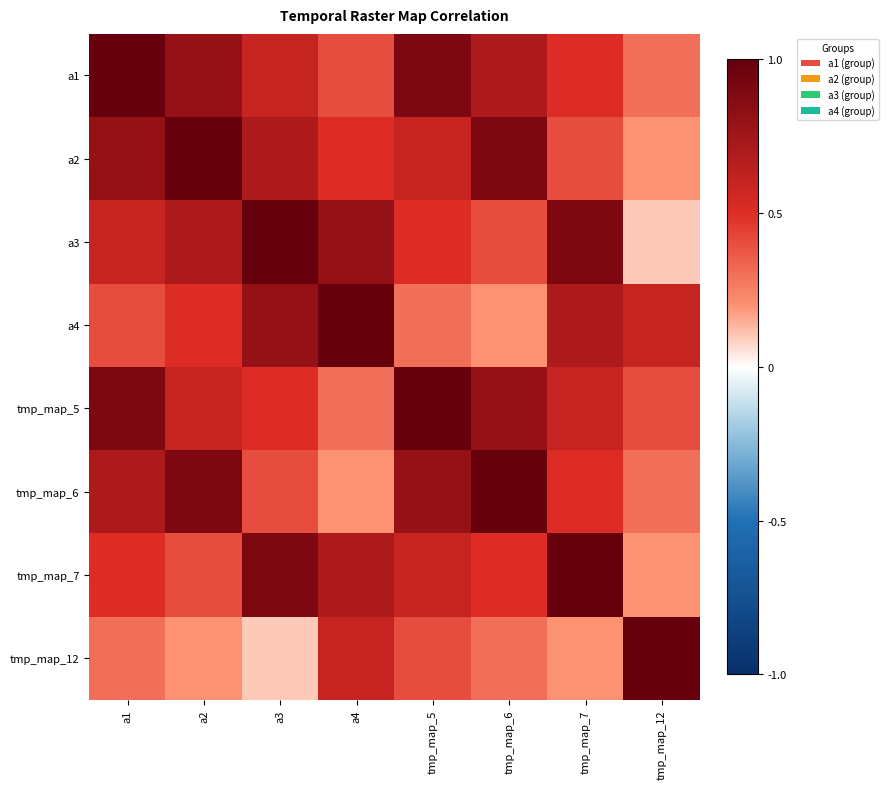

At a1, list the series in order from largest to smallest.

a1, tmp_map_5, a2, tmp_map_6, a3, tmp_map_7, a4, tmp_map_12